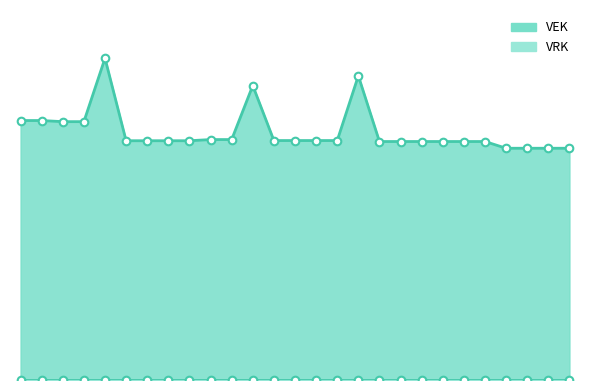

Approximately how many times larger is the value at 2022 Opmaak - goedgekeurd compared to 2023 1ste aanpassing – ontwerp?

0.9